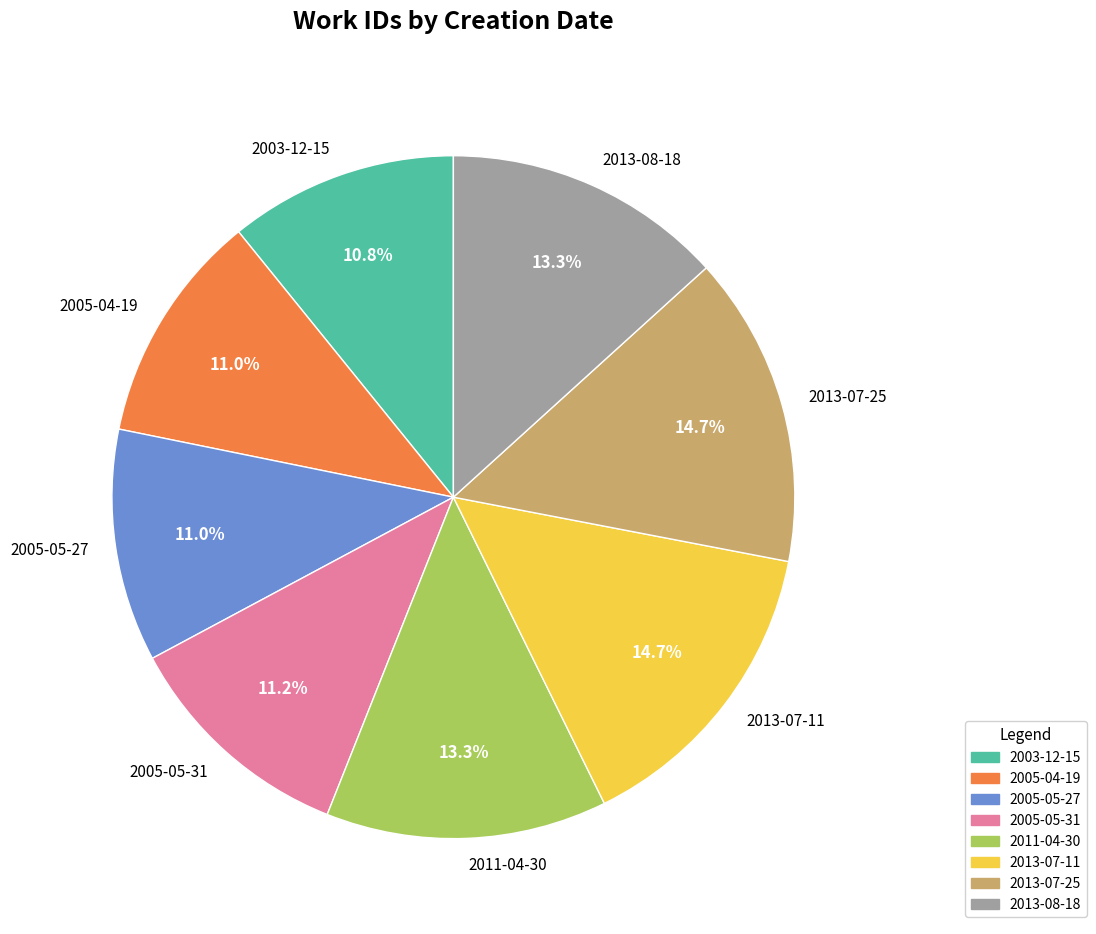

To the nearest percent, what portion does 2003-12-15 represent?

11%